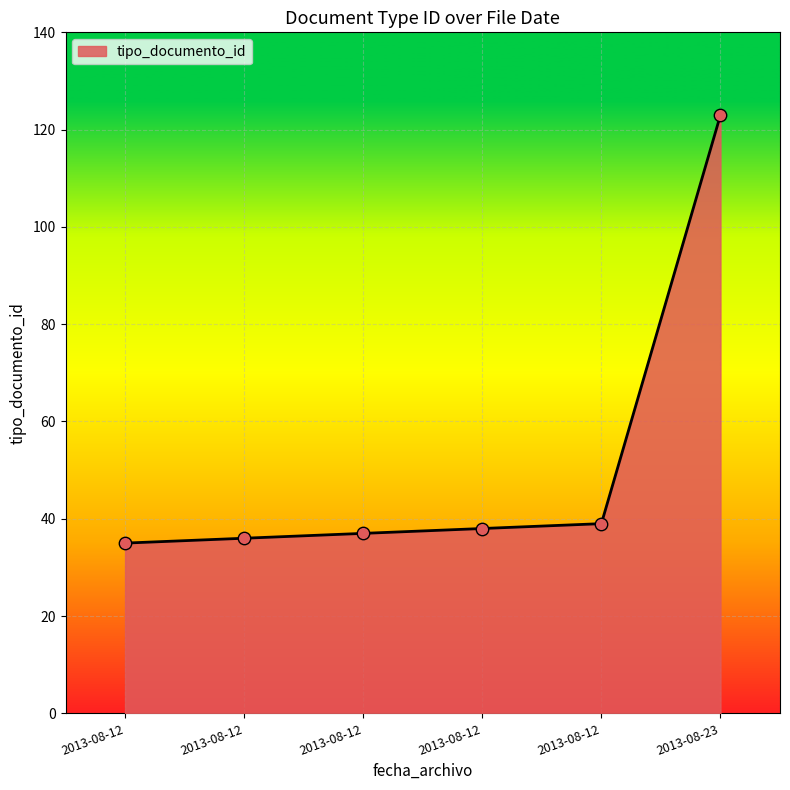

What is the change in value from 2013-08-12 to 2013-08-12?

+1